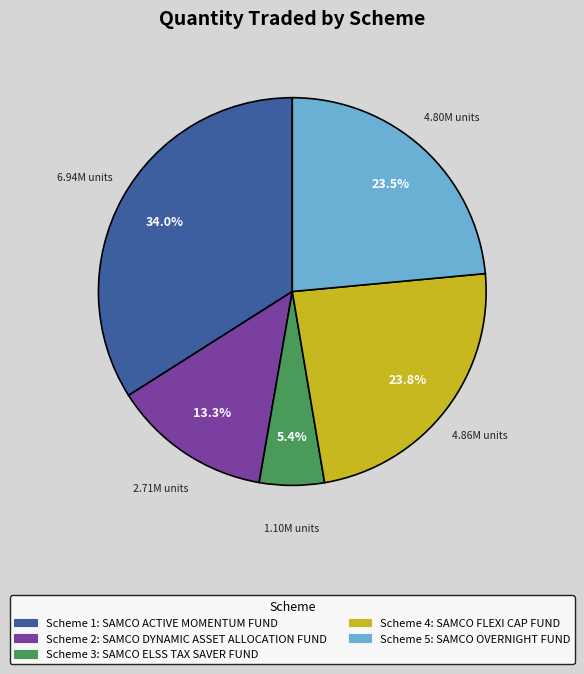

To the nearest percent, what is the difference between the largest and smallest slice percentages?

29%